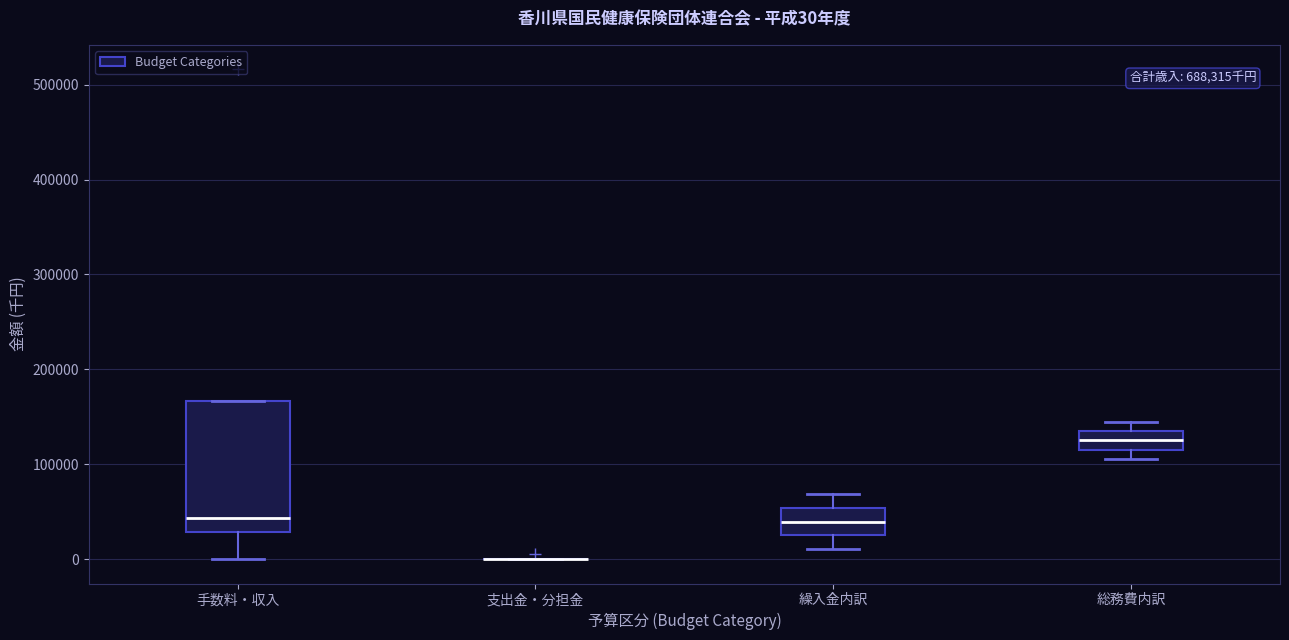

Comparing the boxes themselves (not the whiskers), which one is the tallest?

手数料・収入